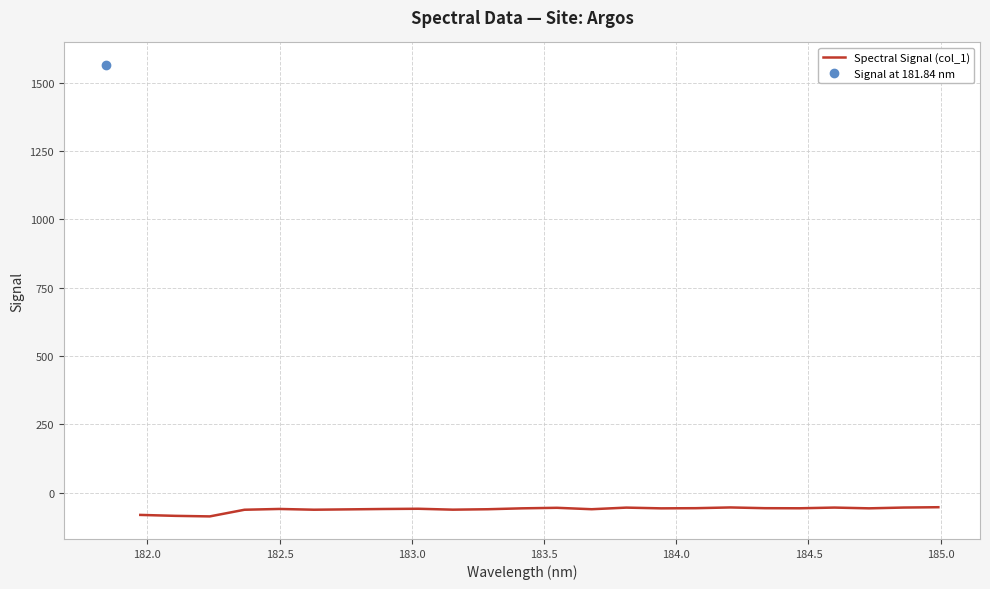

What is the maximum value for Spectral Signal (col_1)?

-53.7